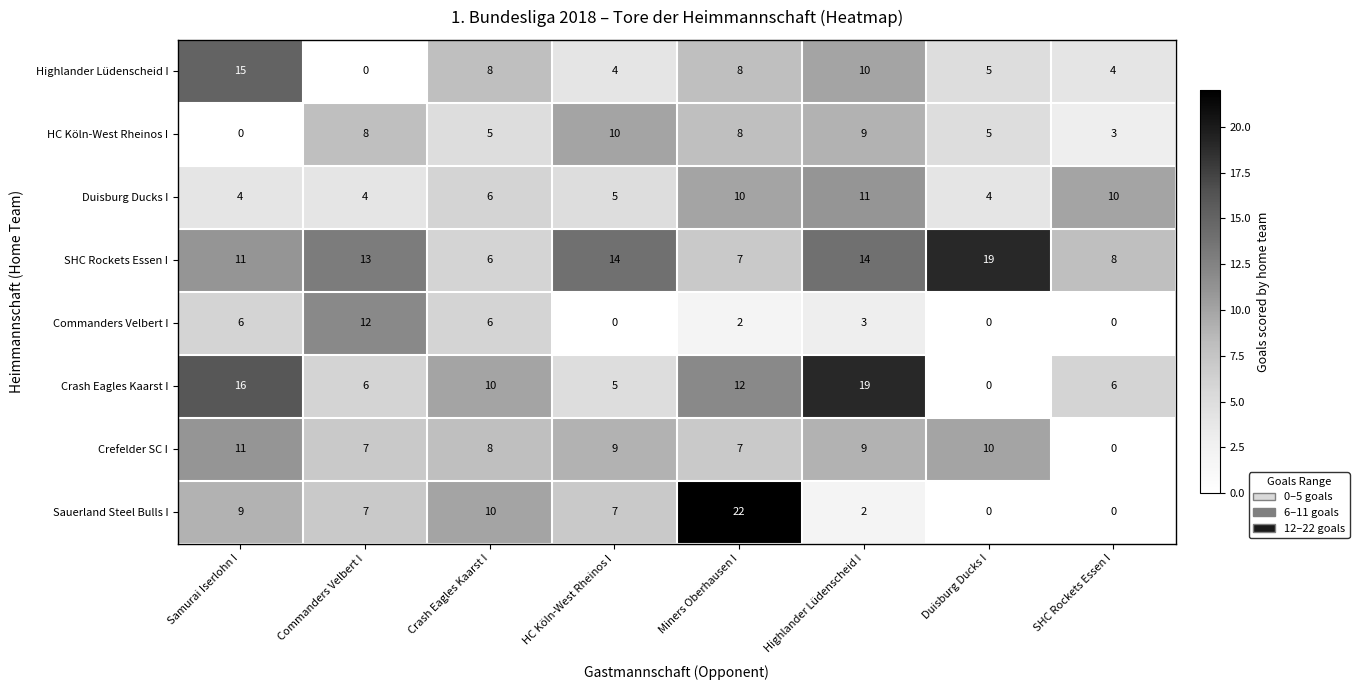

Is it true that Sauerland Steel Bulls I equals 17 at Crash Eagles Kaarst I?

False